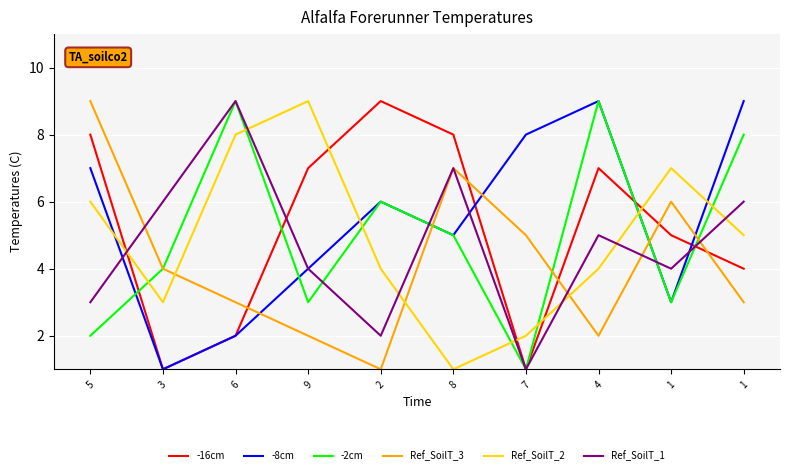

Reading right to left, what are all the values shown in this chart?

-16cm: 1=4	1=5	4=7	7=1	8=8	2=9	9=7	6=2	3=1	5=8
-8cm: 1=9	1=3	4=9	7=8	8=5	2=6	9=4	6=2	3=1	5=7
-2cm: 1=8	1=3	4=9	7=1	8=5	2=6	9=3	6=9	3=4	5=2
Ref_SoilT_3: 1=3	1=6	4=2	7=5	8=7	2=1	9=2	6=3	3=4	5=9
Ref_SoilT_2: 1=5	1=7	4=4	7=2	8=1	2=4	9=9	6=8	3=3	5=6
Ref_SoilT_1: 1=6	1=4	4=5	7=1	8=7	2=2	9=4	6=9	3=6	5=3